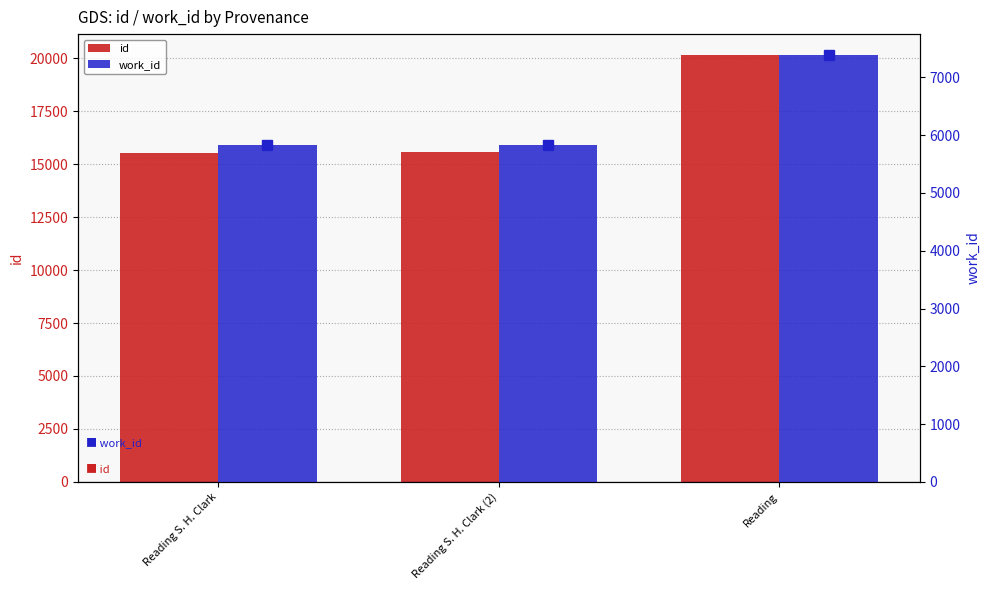

The id series shows 15556 at Reading S. H. Clark. True or false?

True